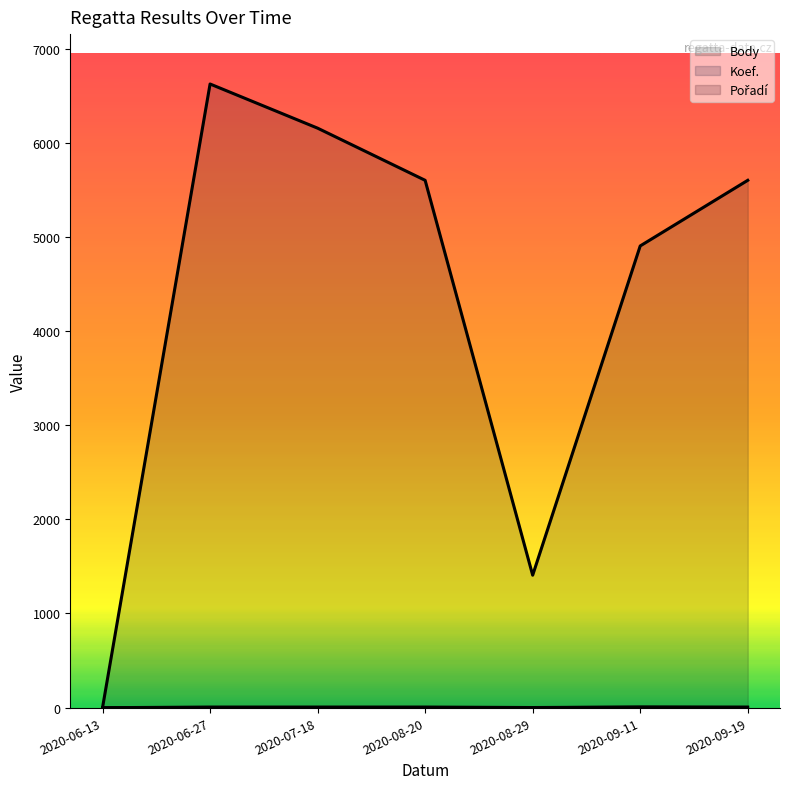

What is the maximum value for Koef.?

8